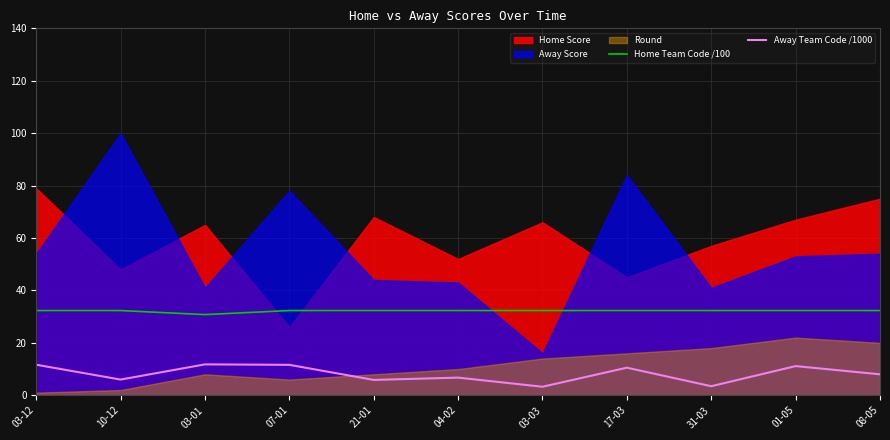

What is the average value of the Away Team Code /1000 series?

8.2